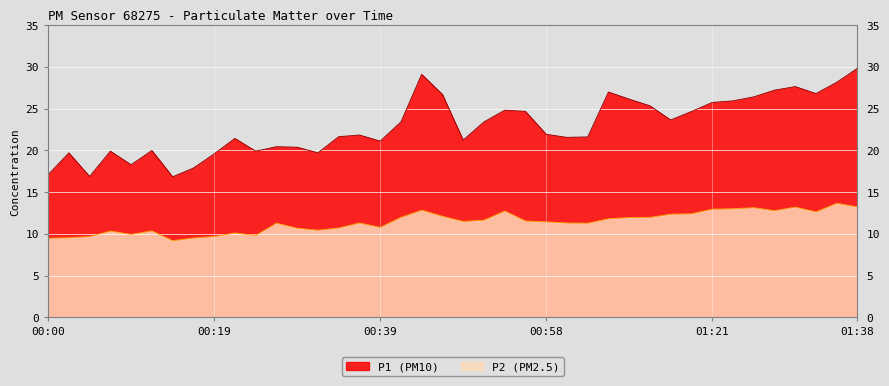

Between 01:13 and 01:18, which series saw the biggest shift?

P1